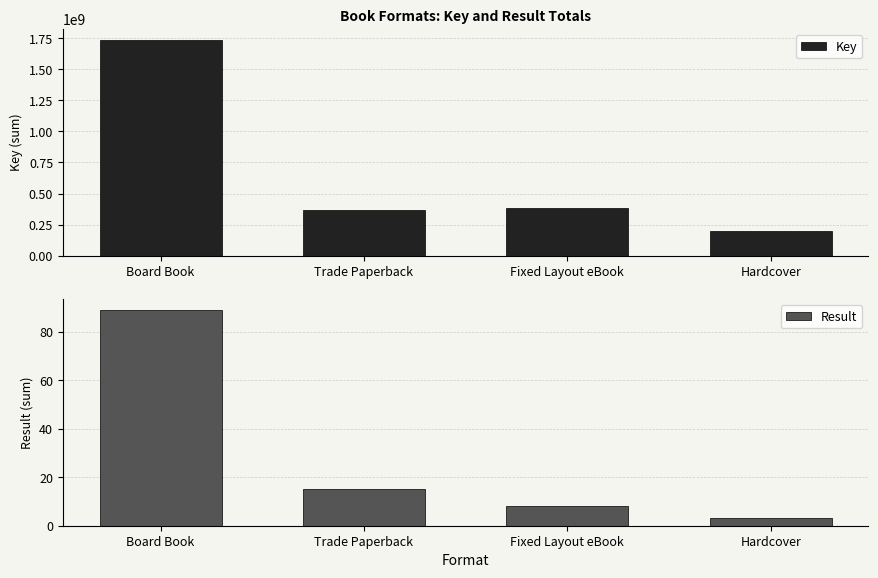

What is the sum of the Key values at Hardcover and Trade Paperback?

564521247